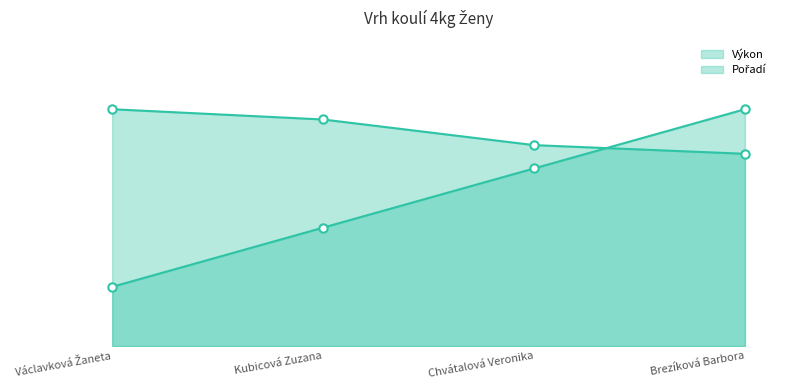

Reading right to left, extract all data points from this chart.

Pořadí: 12.0	9.0	6.0	3.0
Výkon: 9.8	10.2	11.5	12.0